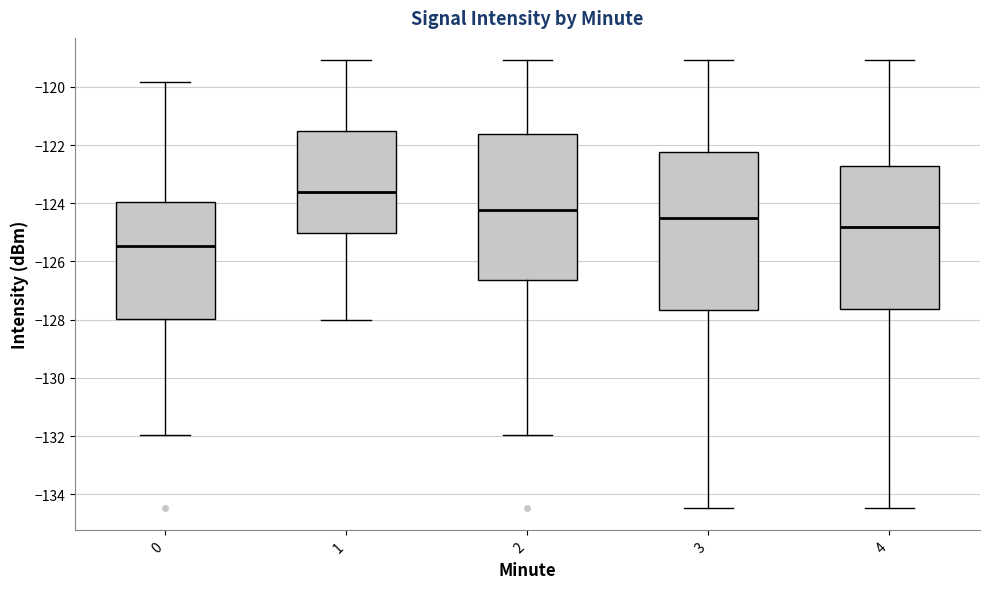

Reading left to right, transcribe this box plot: for each box, give where its median line is, the range the box spans, and where its two whiskers end, as read against the y-axis. The values are not printed on the chart, so give them approximately, as read against the axis.

0: median -125.4, box -128.0 to -124.0, whiskers -132.0 to -119.8
1: median -123.6, box -125.0 to -121.6, whiskers -128.0 to -119.0
2: median -124.2, box -126.6 to -121.6, whiskers -132.0 to -119.0
3: median -124.6, box -127.6 to -122.2, whiskers -134.4 to -119.0
4: median -124.8, box -127.6 to -122.8, whiskers -134.4 to -119.0